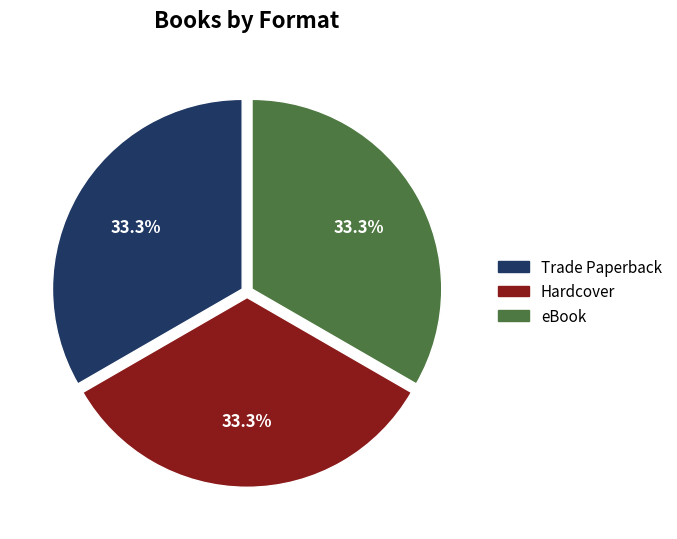

Is there a majority slice in this chart?

No